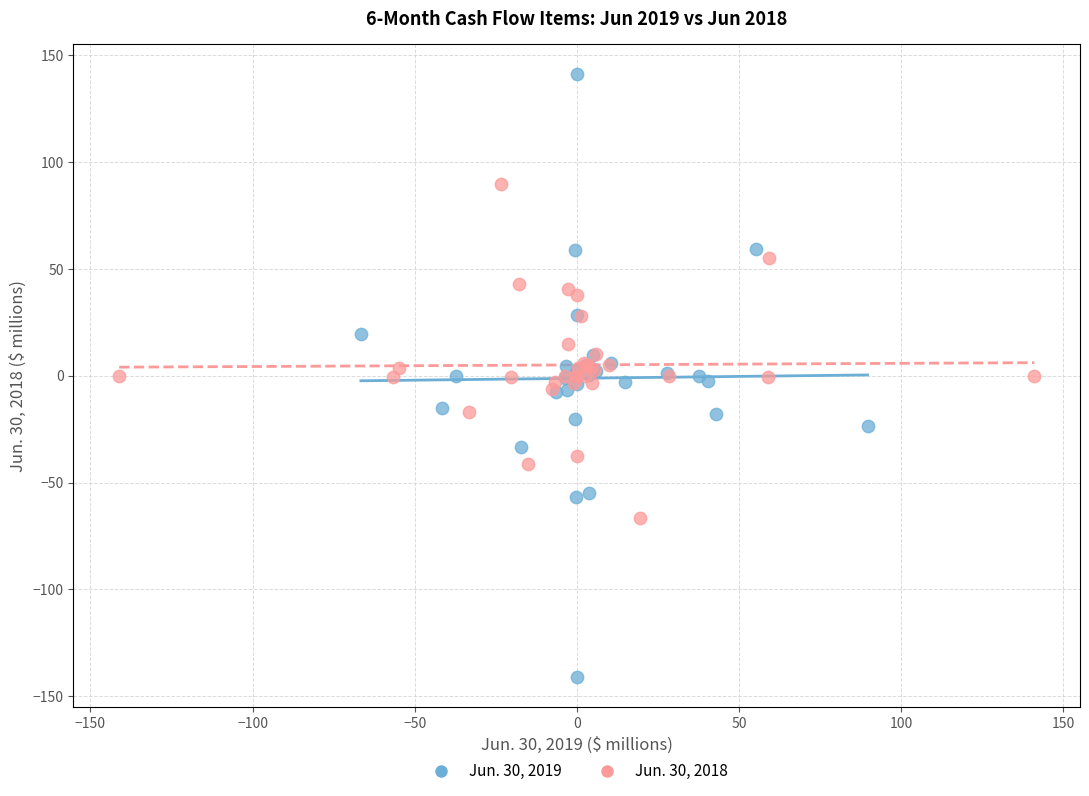

Which series has the widest spread of Y values?

Jun. 30, 2019